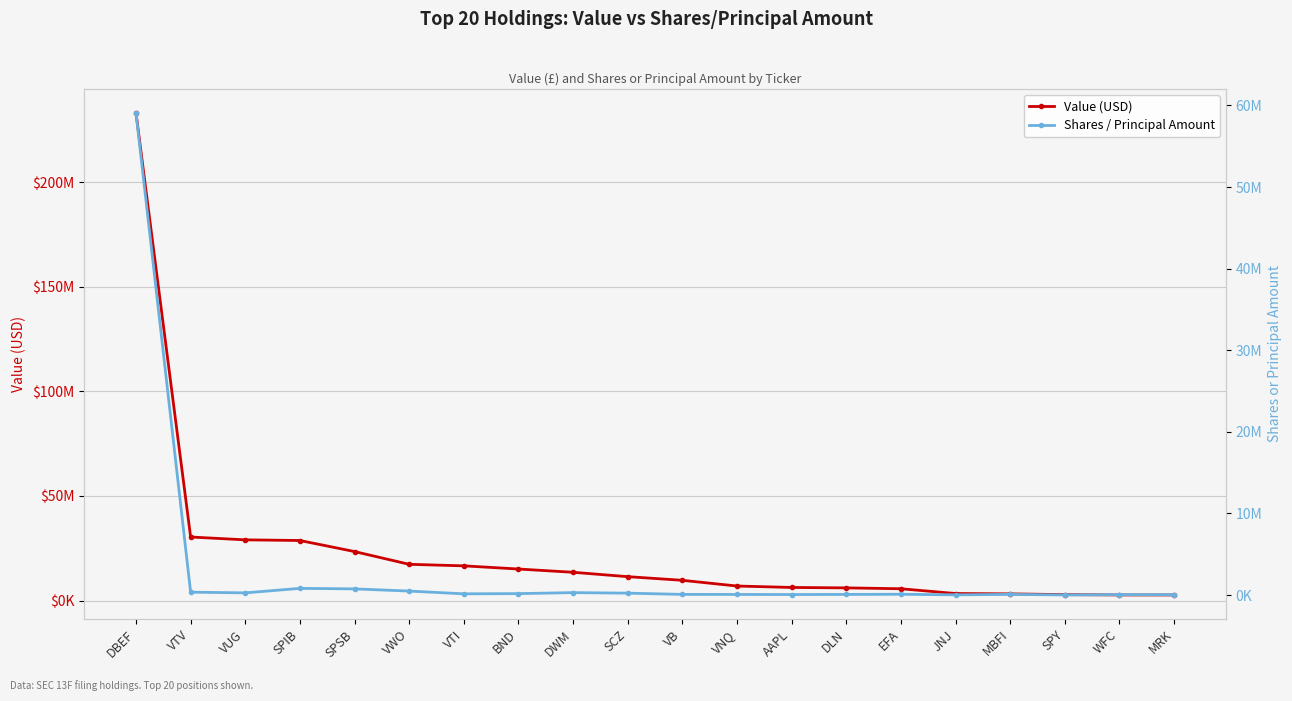

True or false: Shares / Principal Amount and Value (USD) cross at least once.

False